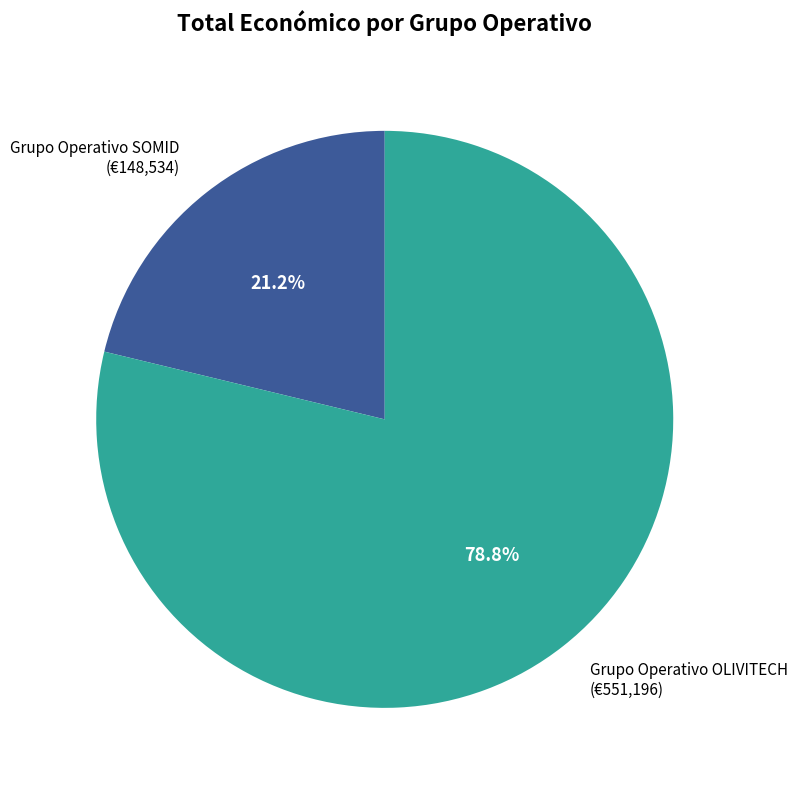

Does Grupo Operativo SOMID account for over 50% of the chart?

No